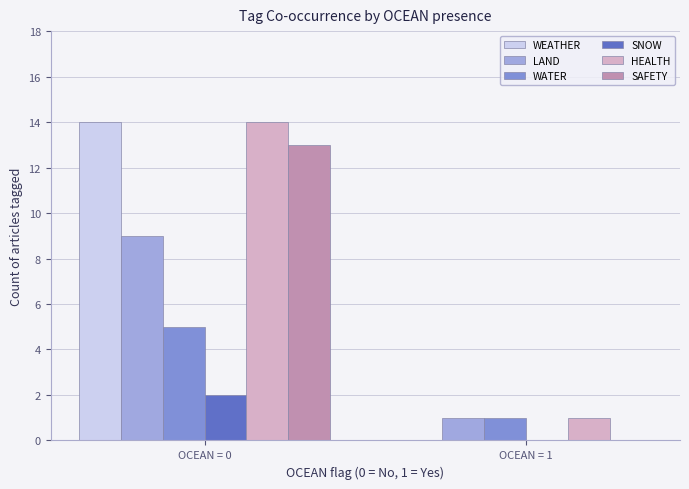

The value of SNOW at OCEAN = 0 is 2. True or false?

True